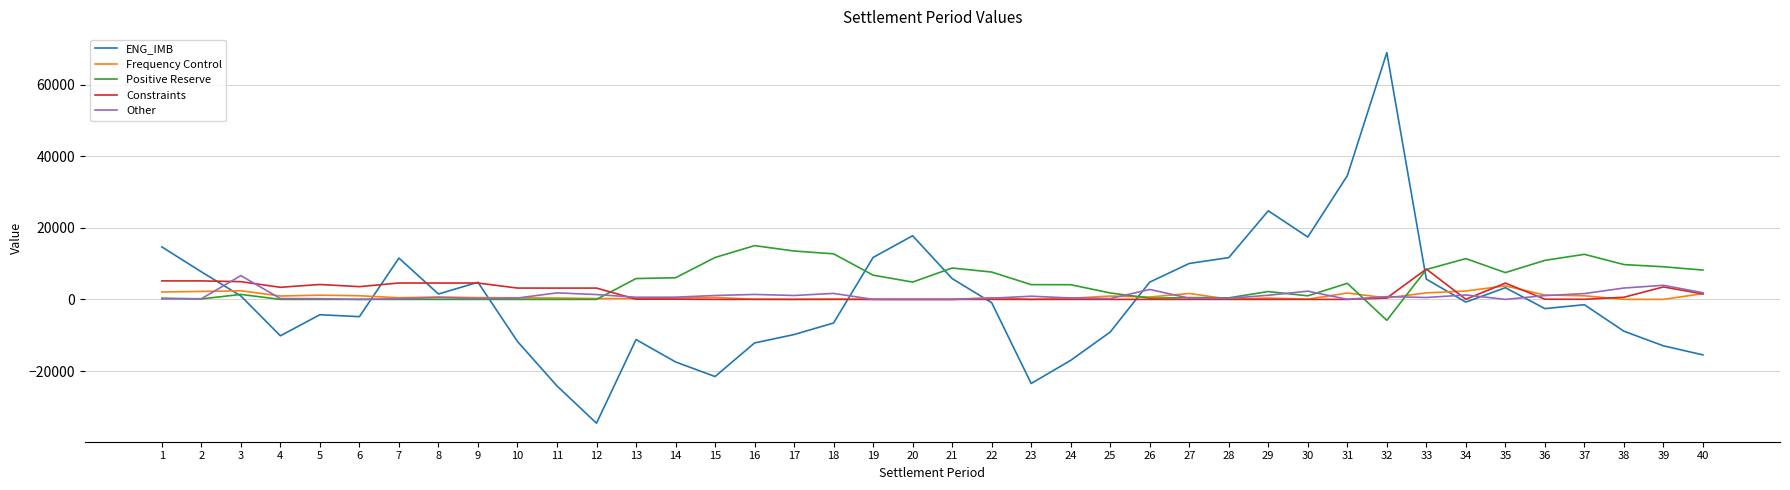

At which category is the sum across all series the highest?

32